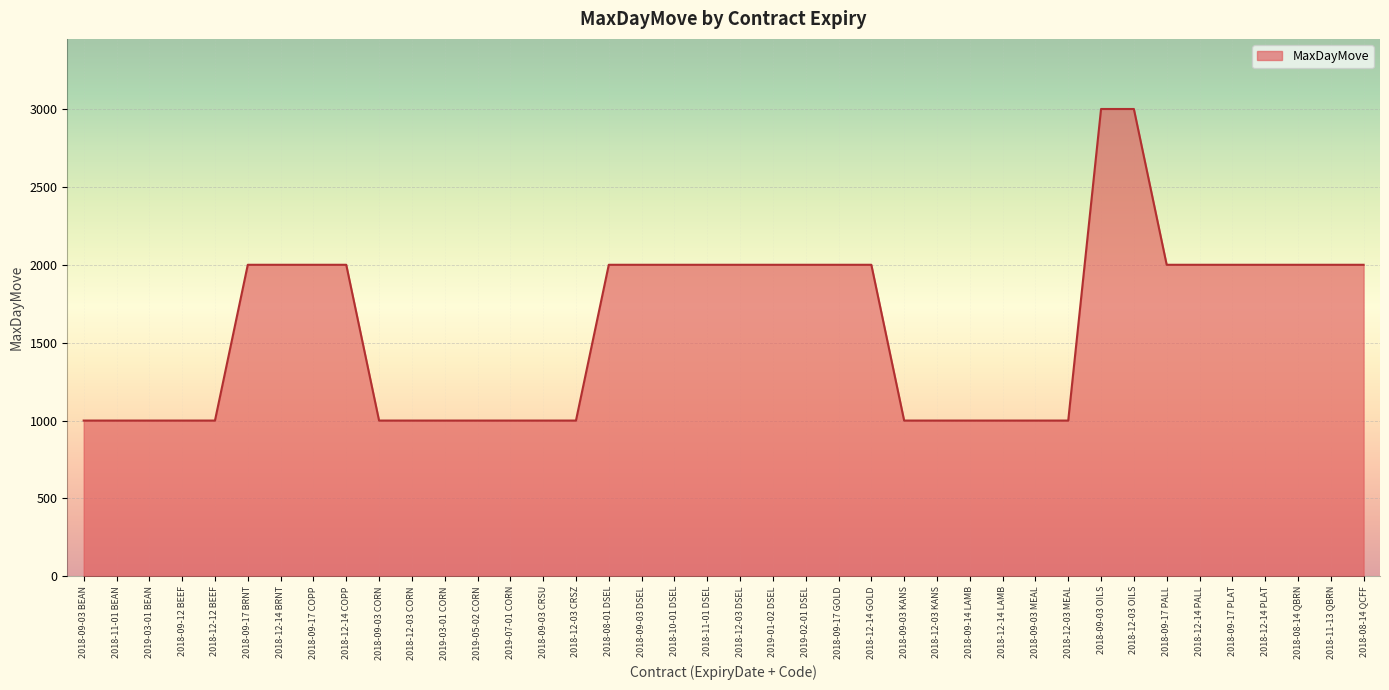

Approximately how many times larger is the value at 2018-09-03 DSEL compared to 2018-11-01 DSEL?

1.0